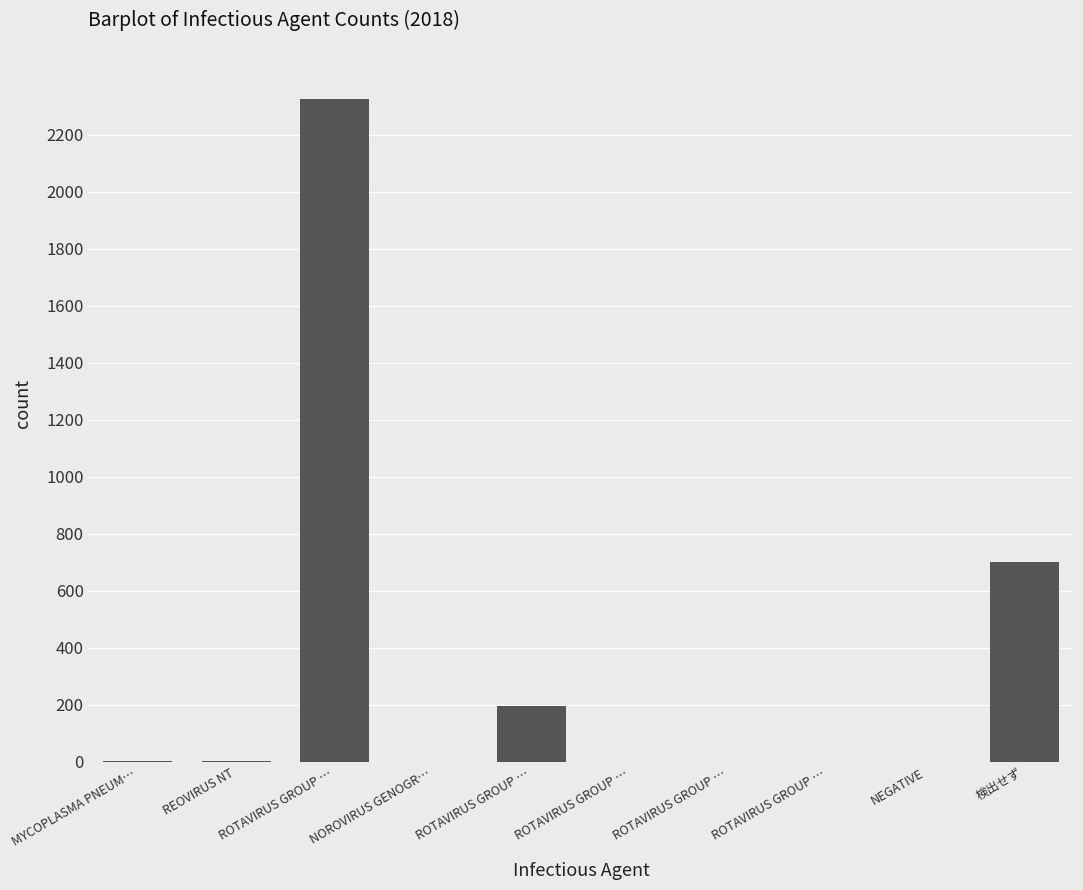

Does the chart contain stacked bars?

No